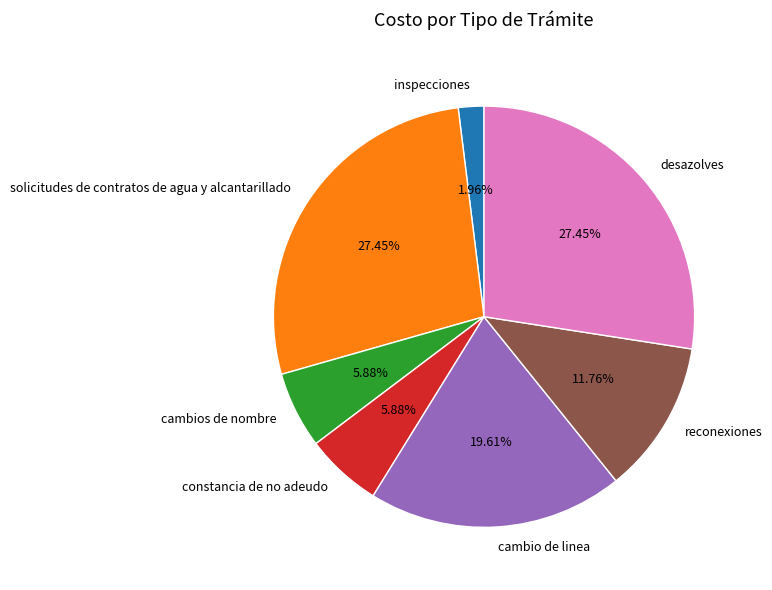

How many slices are in this pie chart?

7